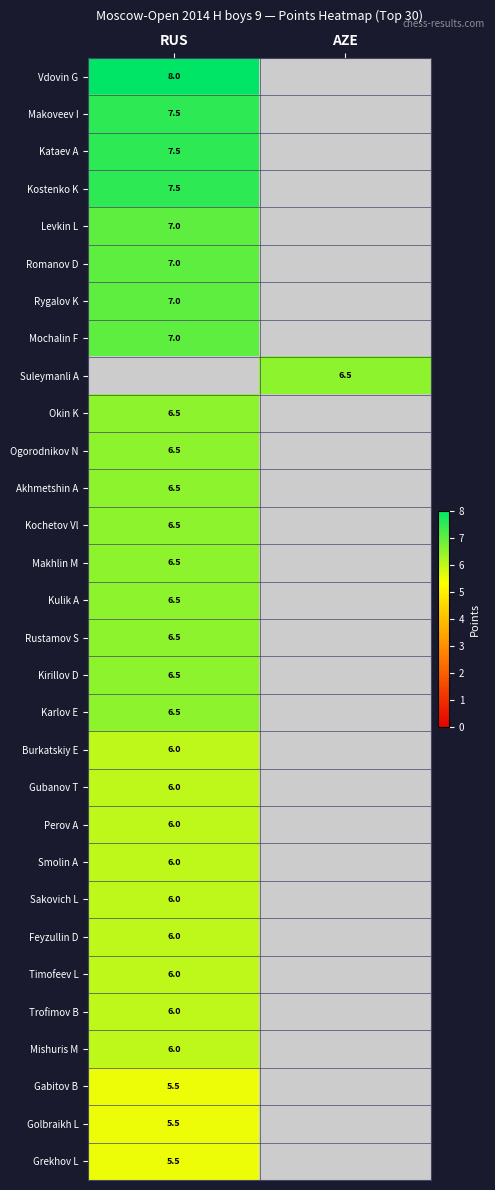

What is the smallest value displayed?

5.5